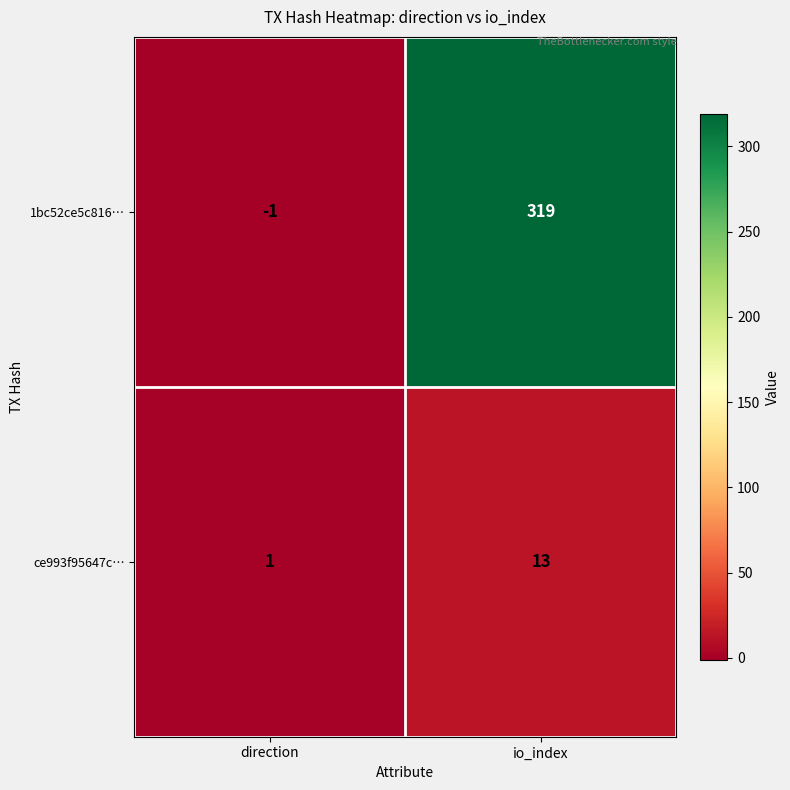

What is the difference between the ce993f95647c… values at io_index and direction?

12